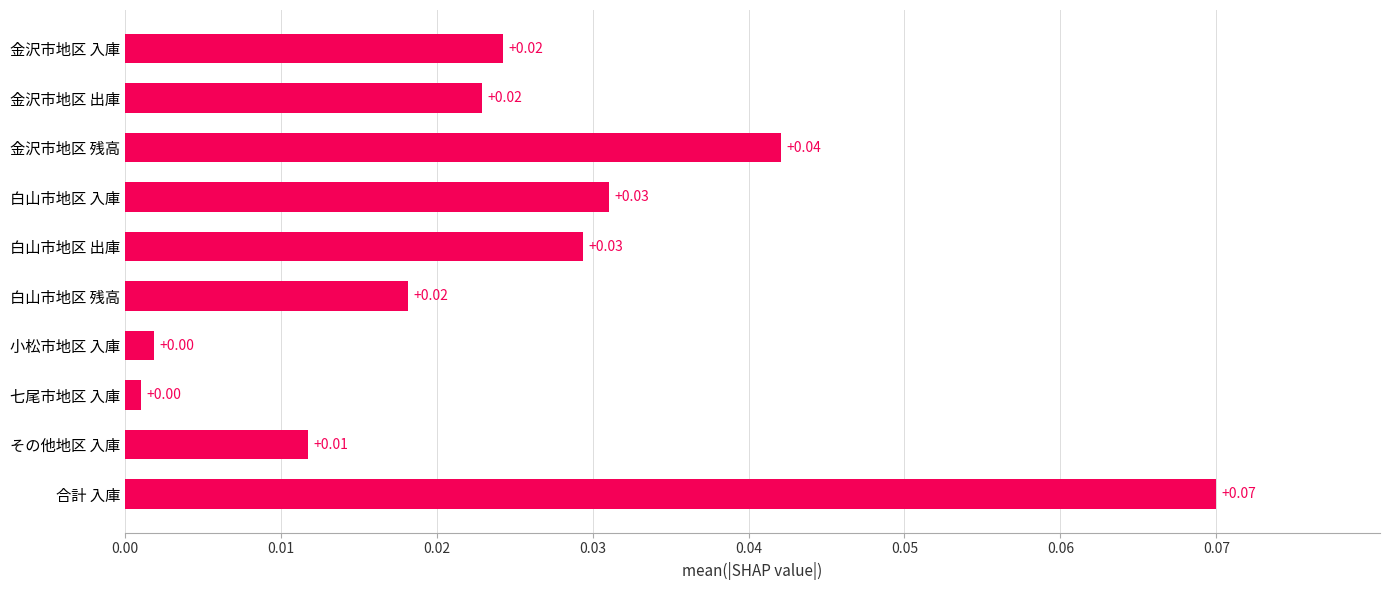

What is the difference between the maximum and minimum values?

118564